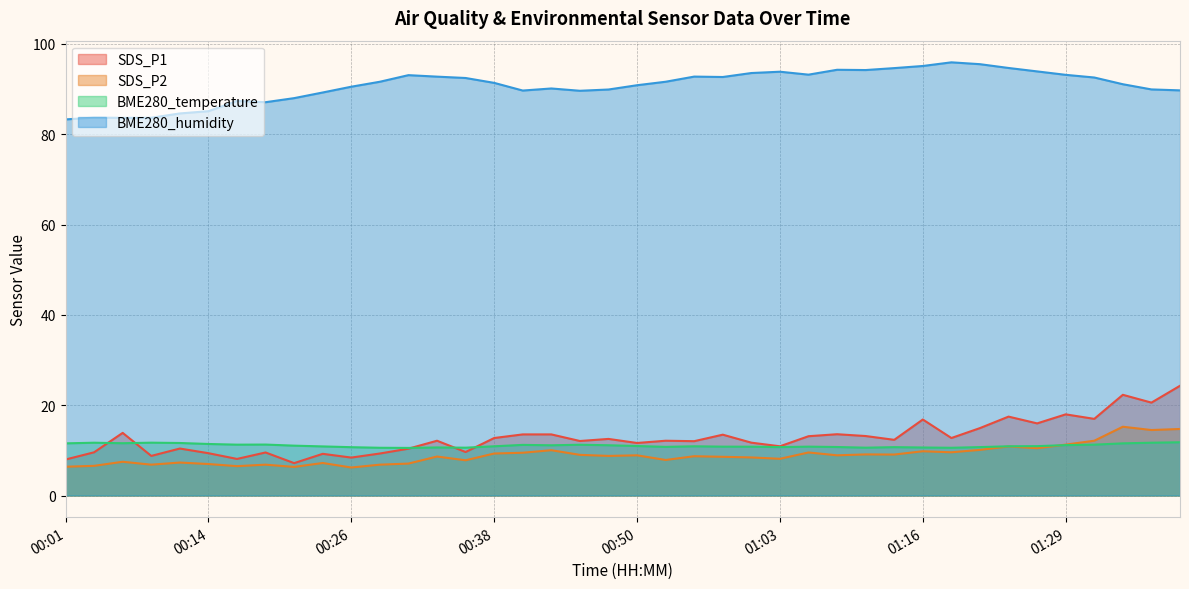

How many categories are shown in the chart?

40